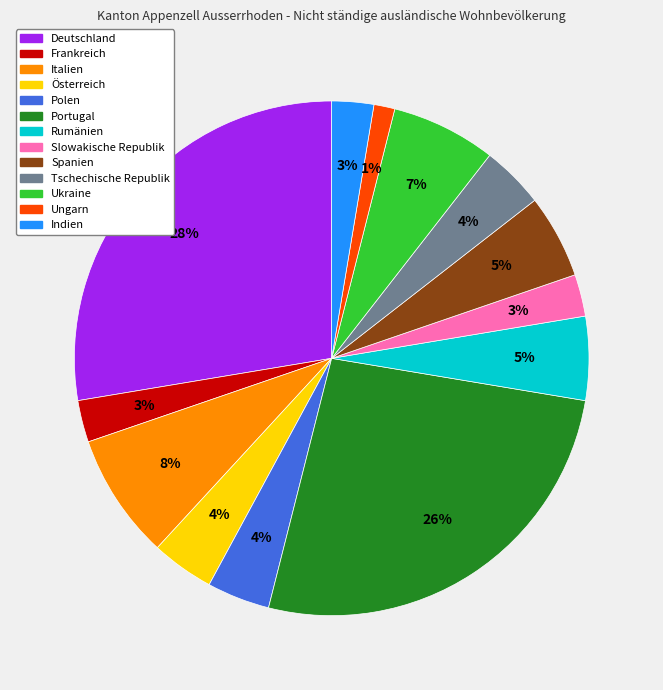

Do Portugal and Ukraine together represent more than half of the pie?

No